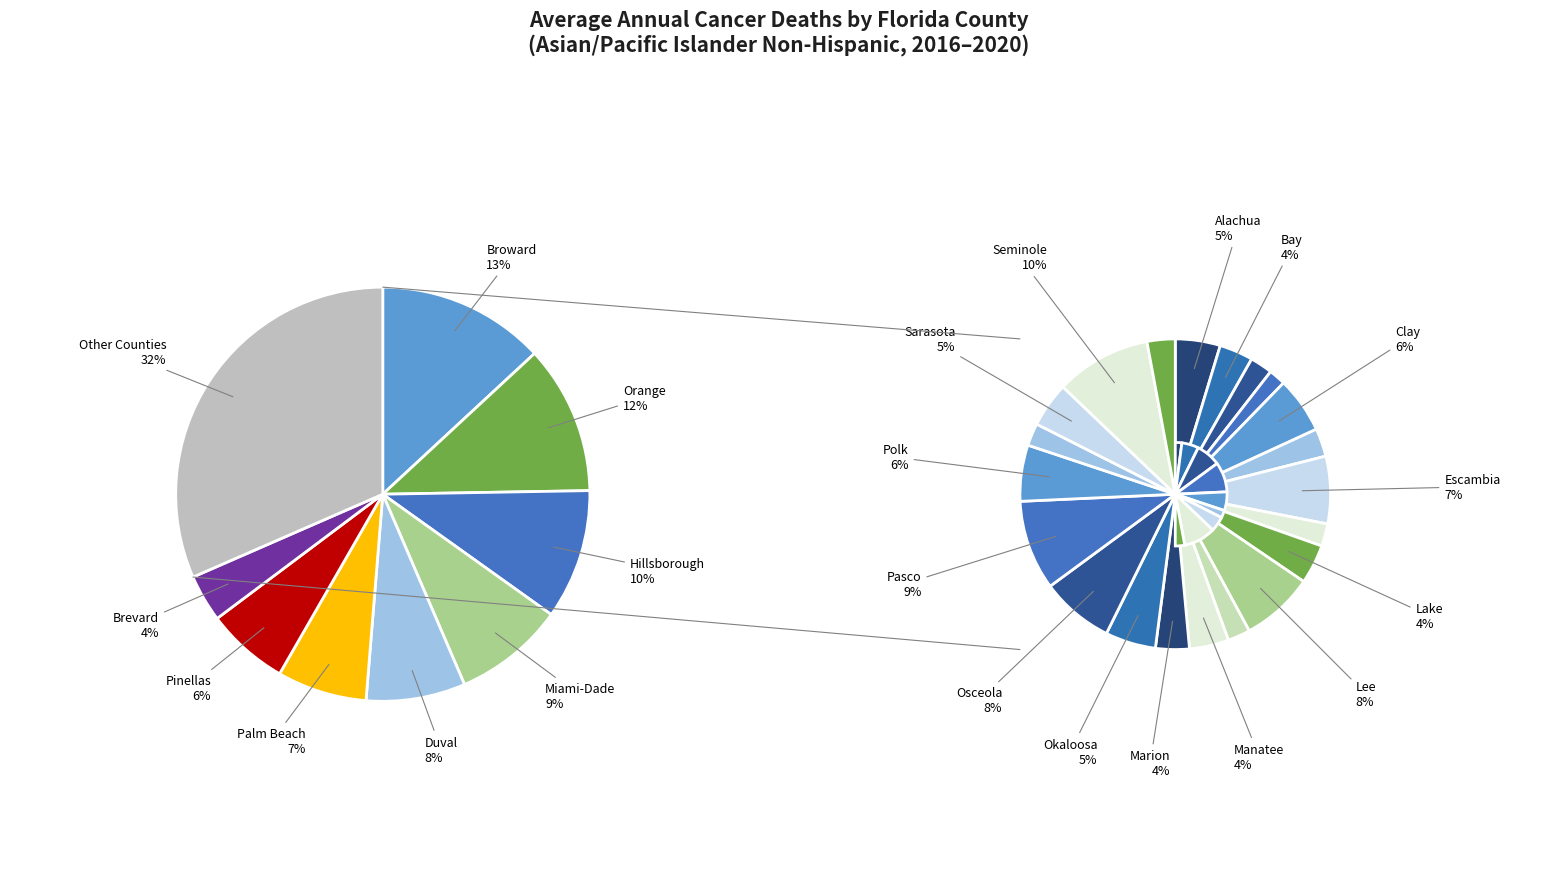

Which category has the smallest portion of the pie?

Citrus